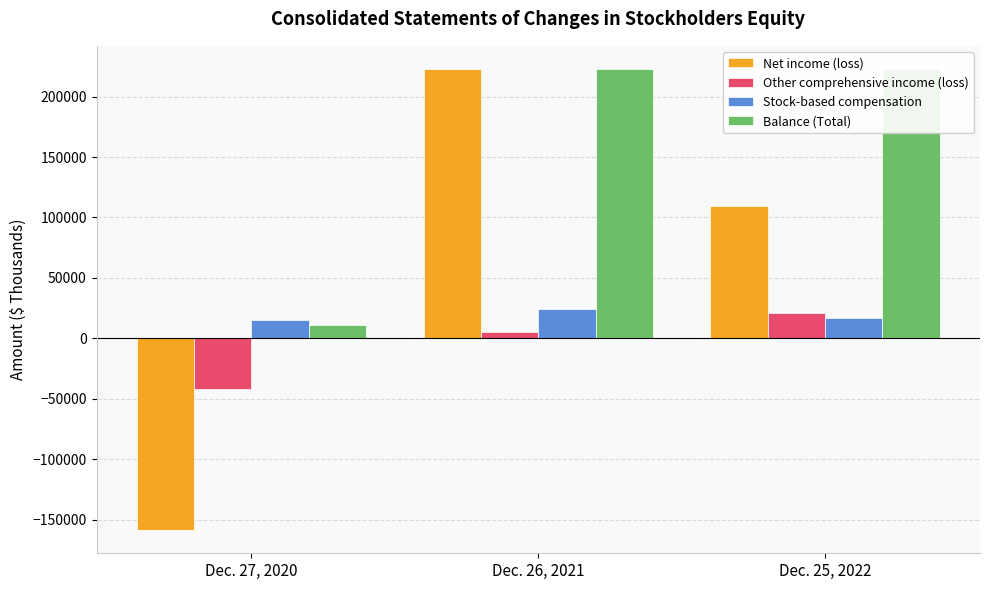

Reading left to right, list all the values displayed in this chart.

Net income (loss): Dec. 27, 2020=-158795	Dec. 26, 2021=222913	Dec. 25, 2022=109203
Other comprehensive income (loss): Dec. 27, 2020=-42334	Dec. 26, 2021=5457	Dec. 25, 2022=20778
Stock-based compensation: Dec. 27, 2020=14802	Dec. 26, 2021=24405	Dec. 25, 2022=16514
Balance (Total): Dec. 27, 2020=10957	Dec. 26, 2021=222850	Dec. 25, 2022=222850